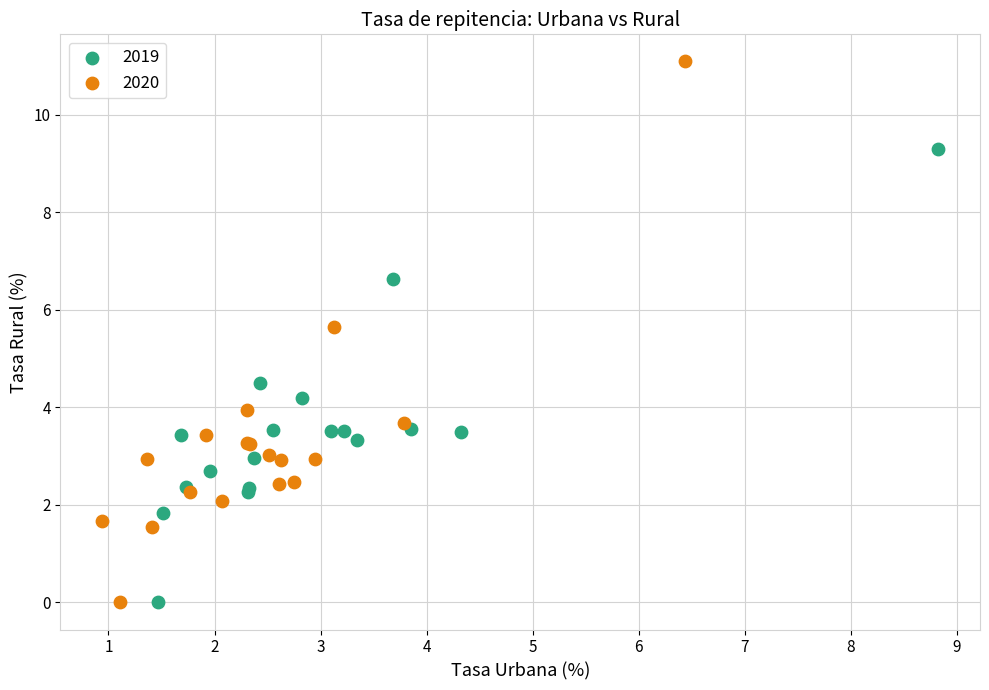

Which series contains the highest Y value?

2020